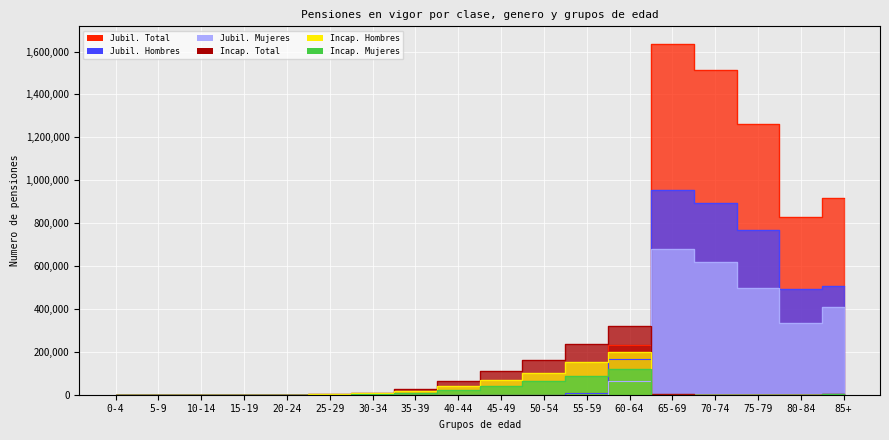

Which category has the highest value in the Jubil. Mujeres series?

65-69